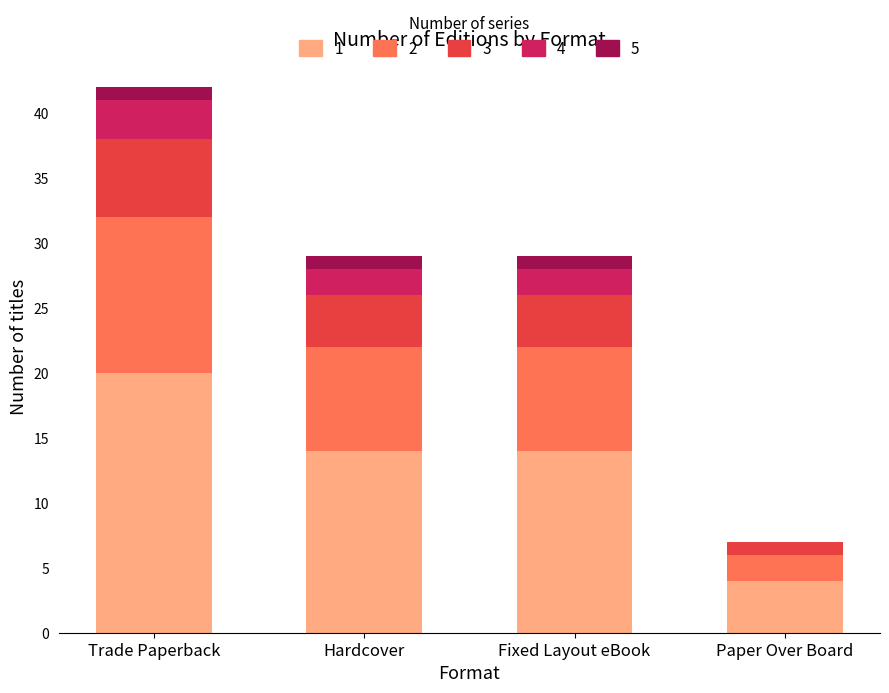

How many categories are shown in the chart?

4